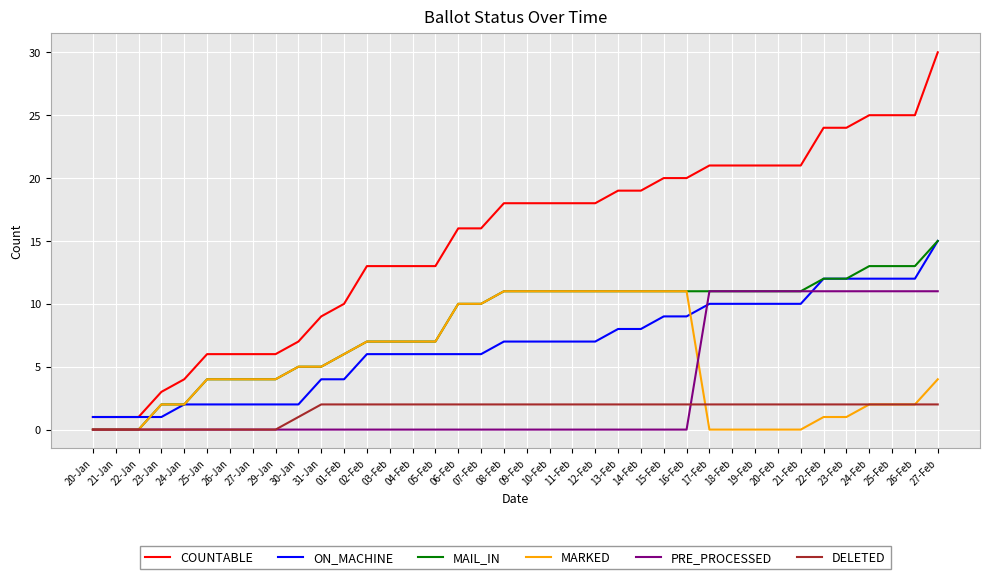

The COUNTABLE series shows 20 at 03-Feb. True or false?

False